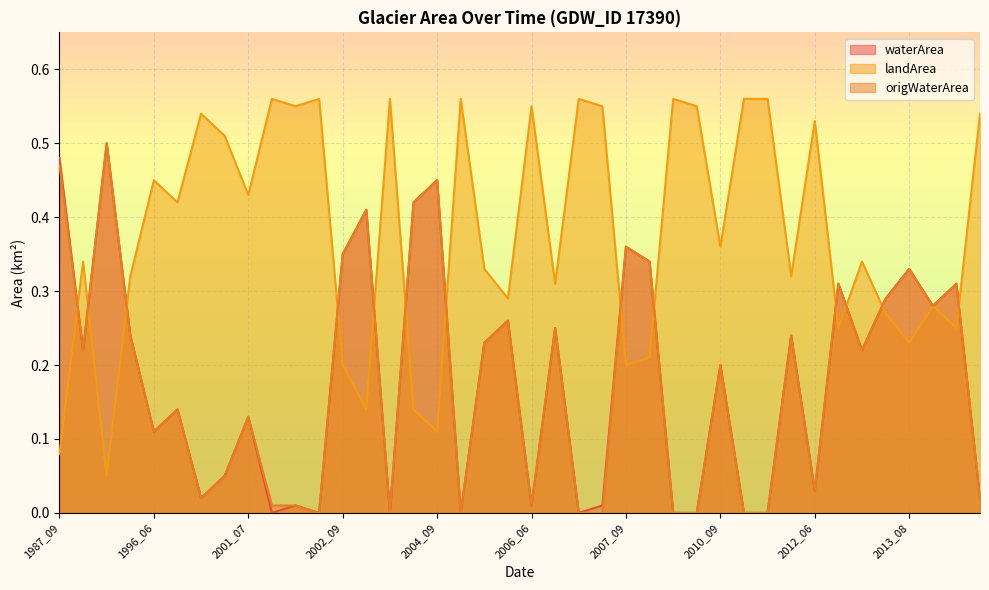

What are all the series names shown in the legend?

waterArea, landArea, origWaterArea